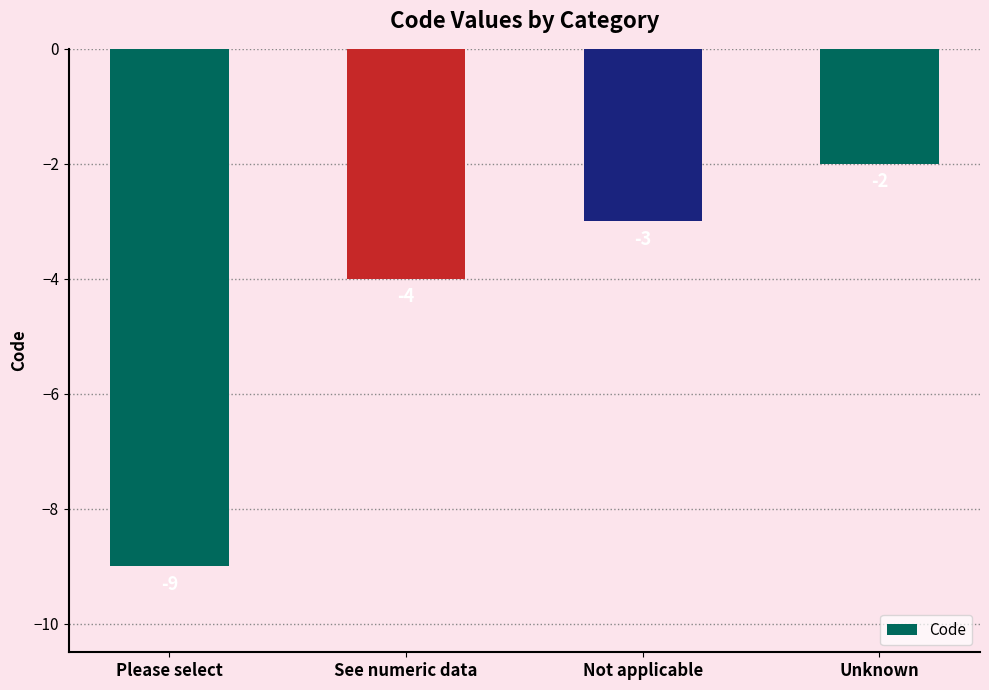

Which label corresponds to the smallest value in the chart?

Please select